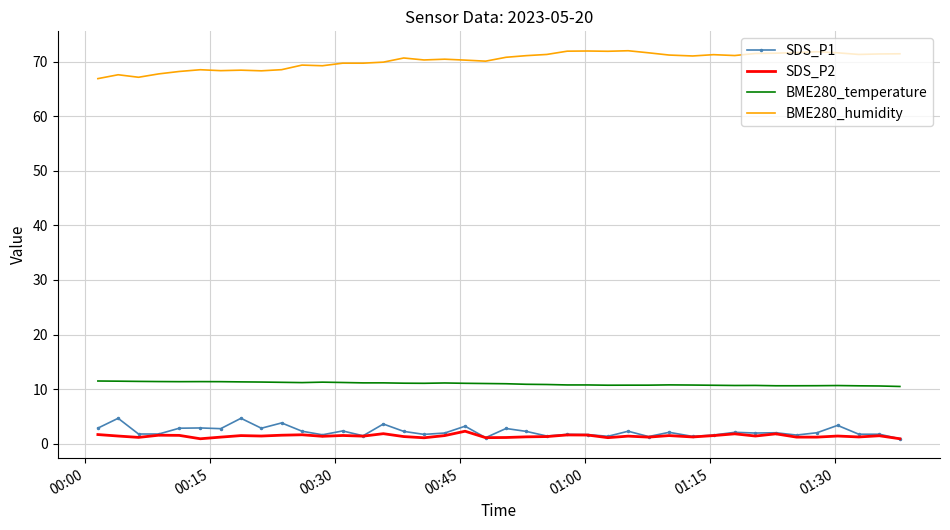

Which series has the largest total across all categories?

BME280_humidity